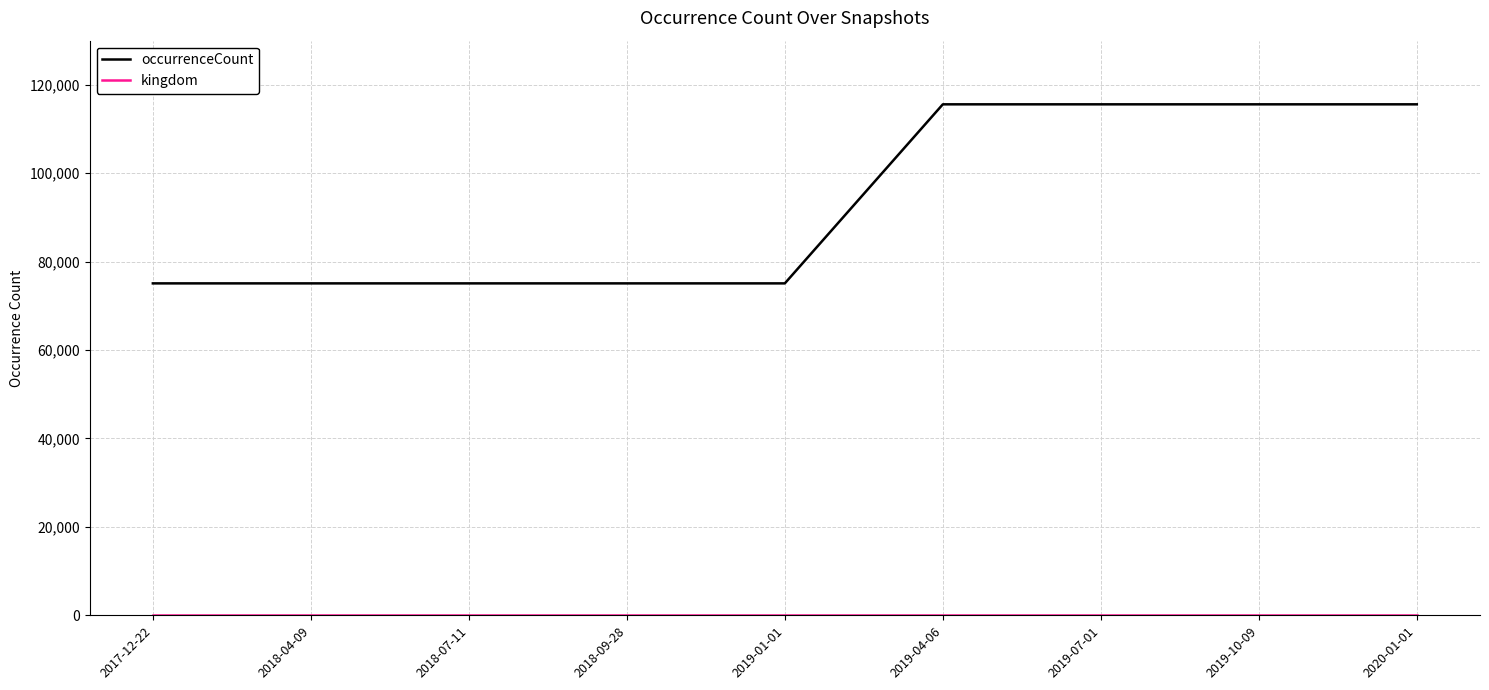

Which series has the widest spread of values?

occurrenceCount